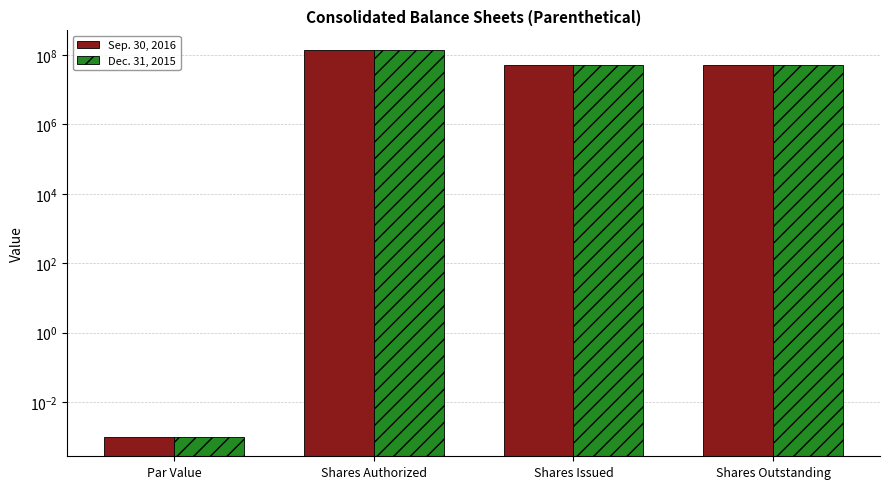

What position from the right is Par Value?

4